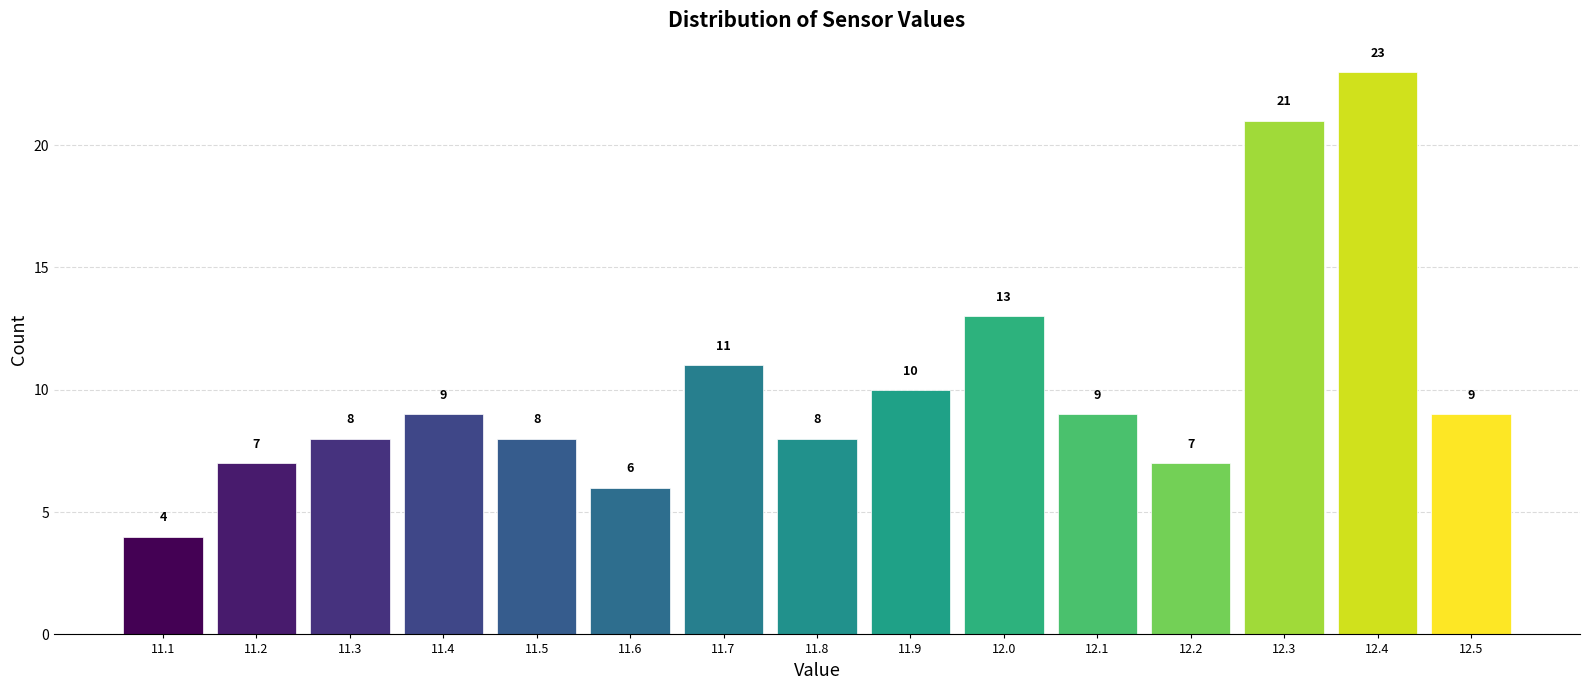

Which range on the x-axis has the tallest bar?

12.35 to 12.45